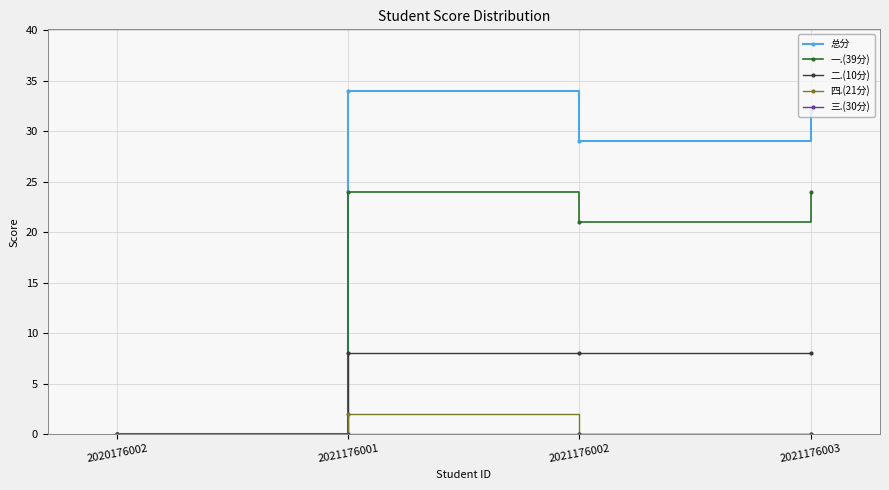

At which category does the chart reach its peak across all series?

2021176001